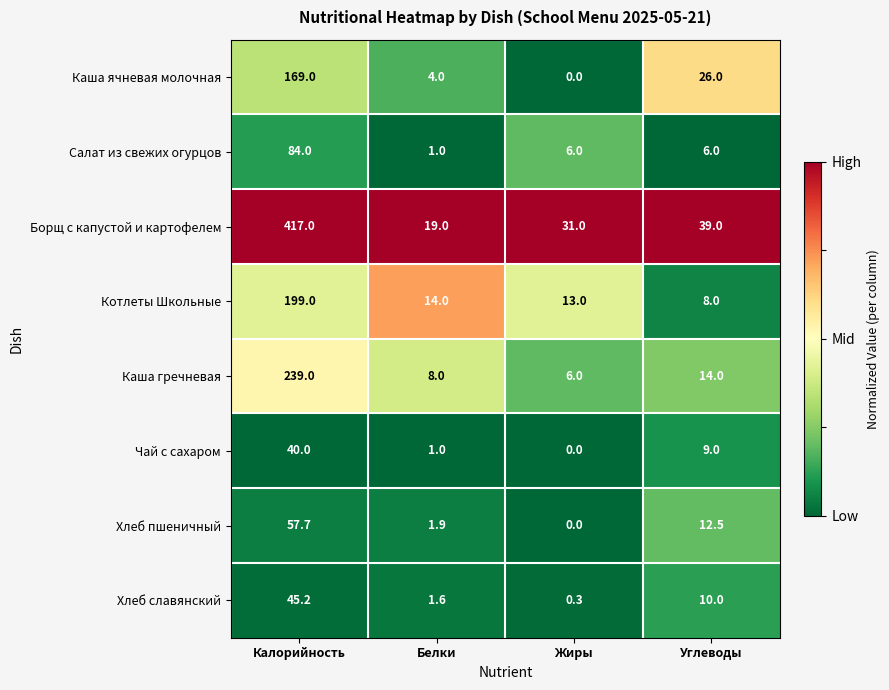

Which label corresponds to the smallest value in the chart?

Жиры